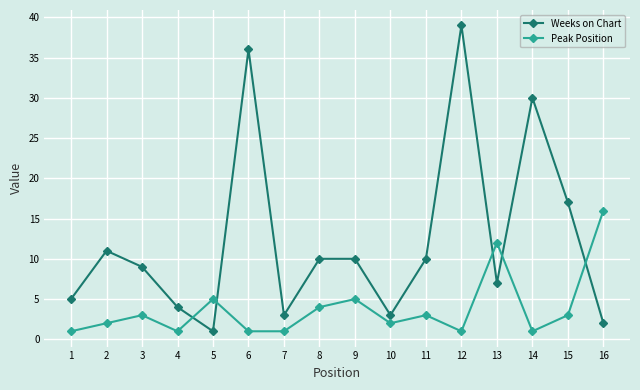

Rank the series at 12 from lowest to highest value.

Peak Position, Weeks on Chart